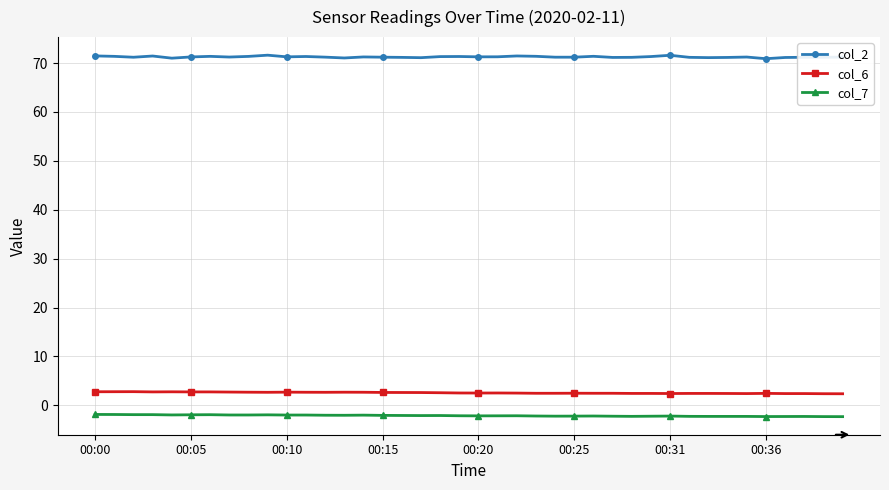

What are all the series names shown in the legend?

col_2, col_6, col_7